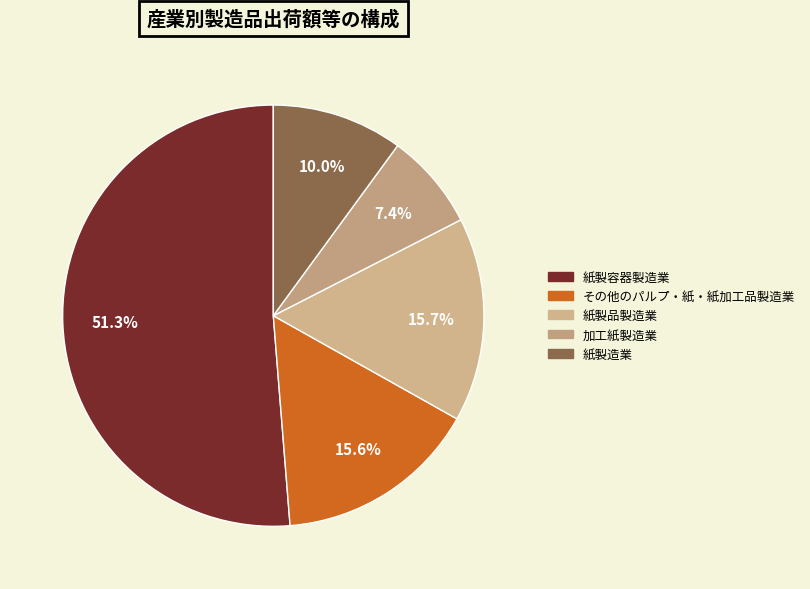

What is the majority slice?

紙製容器製造業